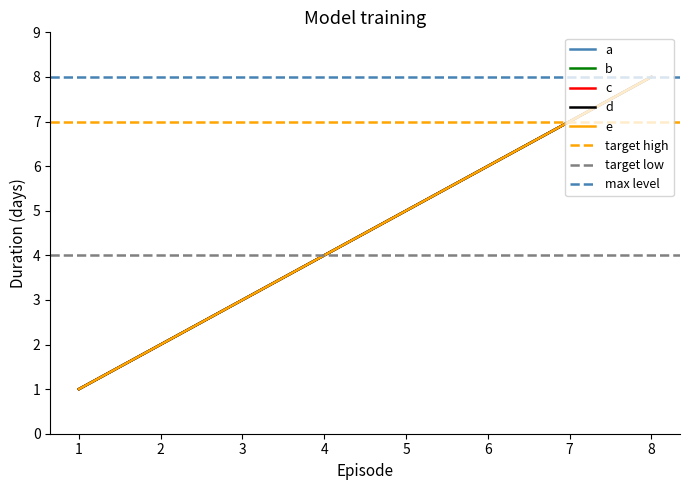

Which series changed the most between 4 and 1?

a